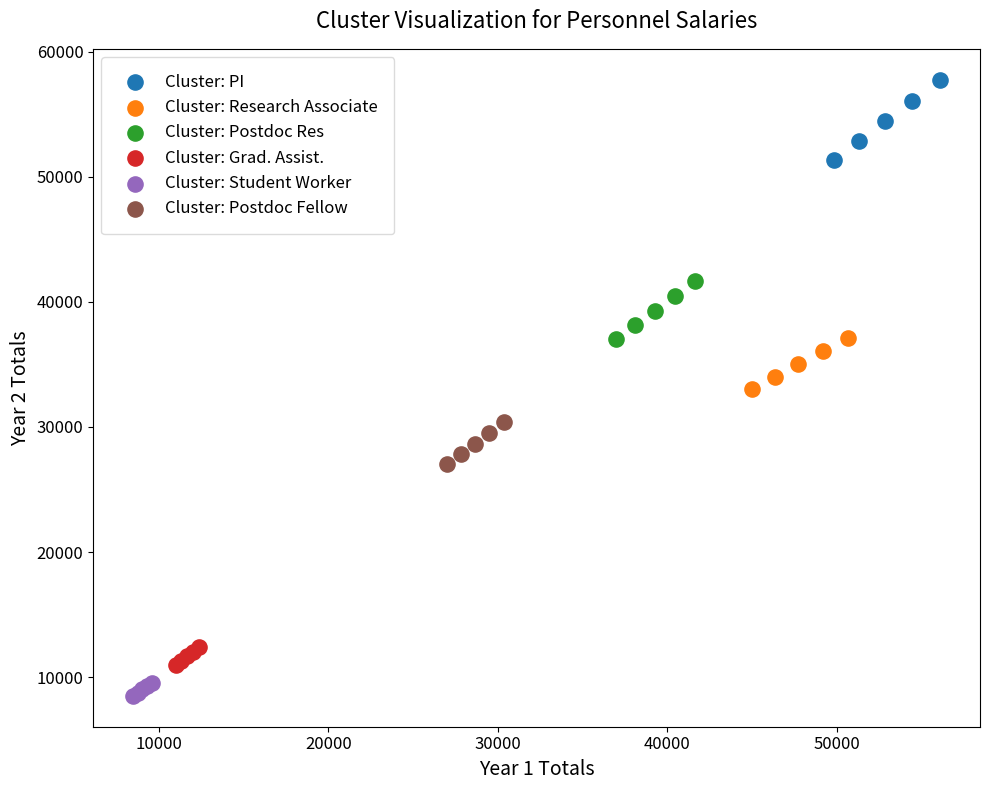

What are all the series names shown in the legend?

Cluster: PI, Cluster: Research Associate, Cluster: Postdoc Res, Cluster: Grad. Assist., Cluster: Student Worker, Cluster: Postdoc Fellow